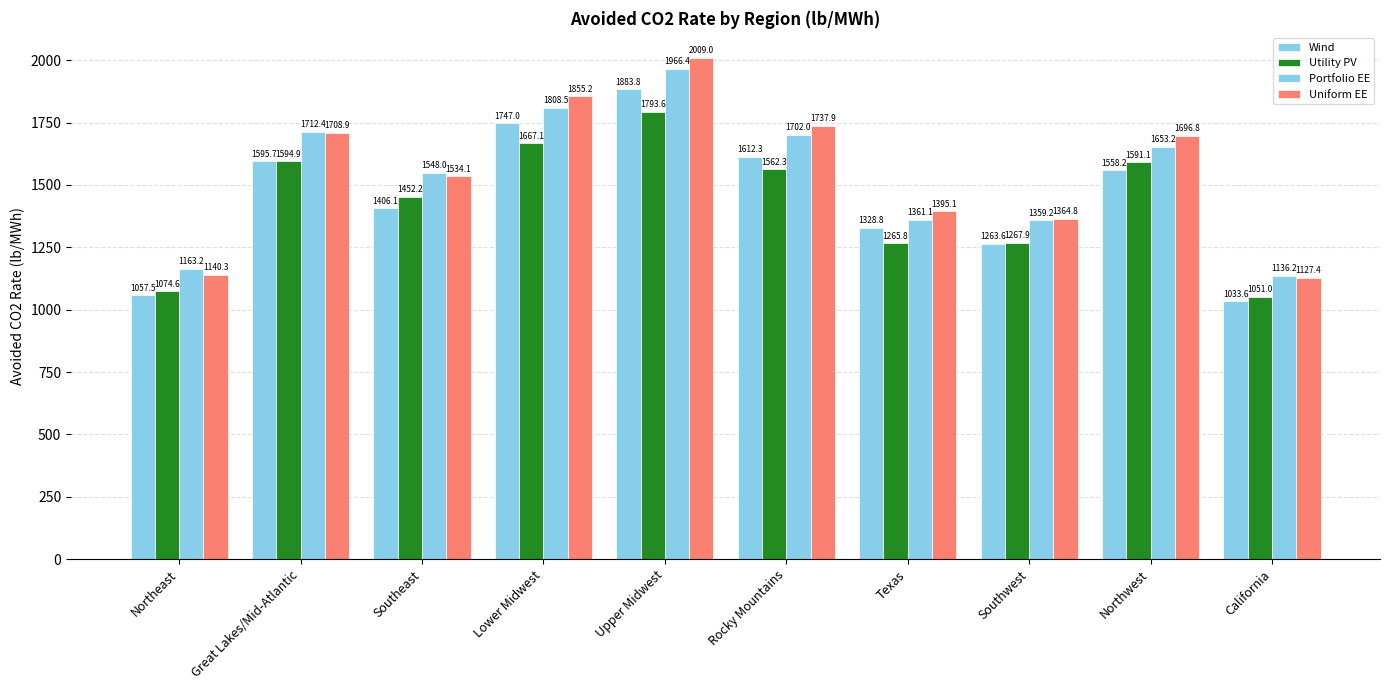

What value does the Portfolio EE series have at Upper Midwest?

1966.4